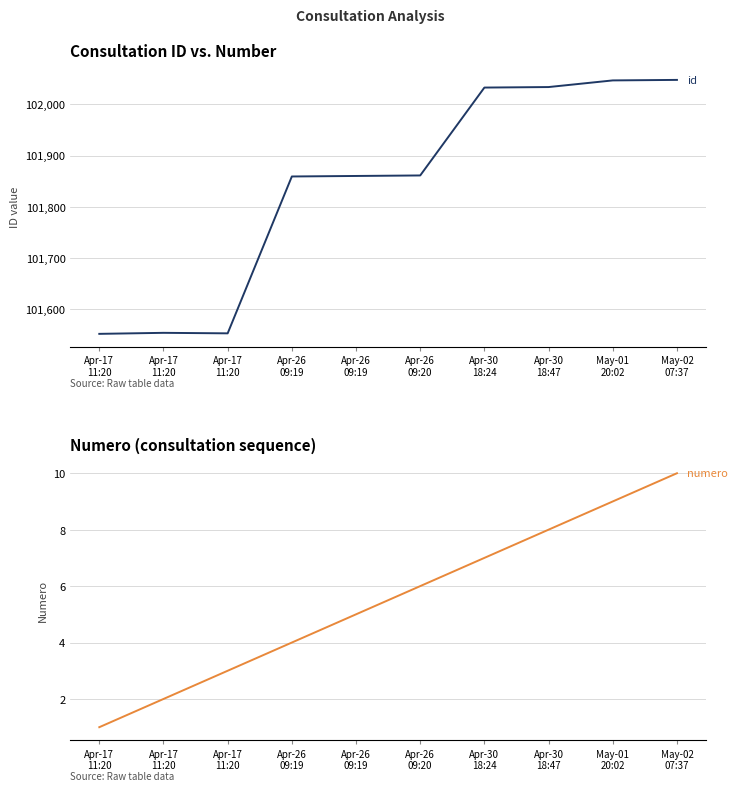

The numero series shows 6 at Apr-26
09:20. True or false?

True